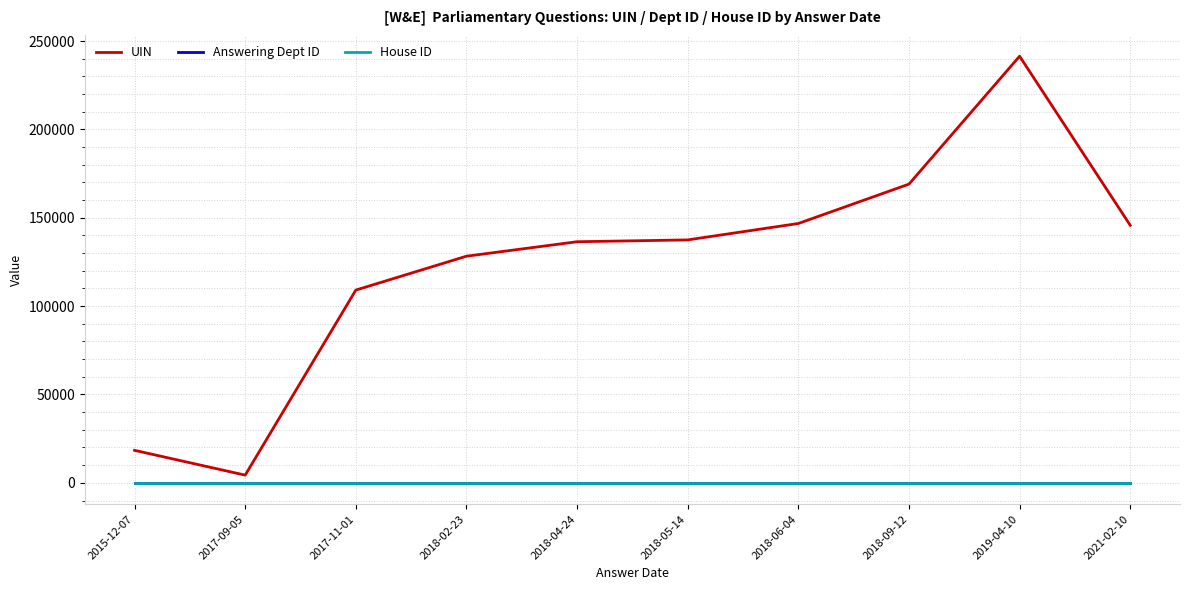

Read the House ID value at 2021-02-10.

1